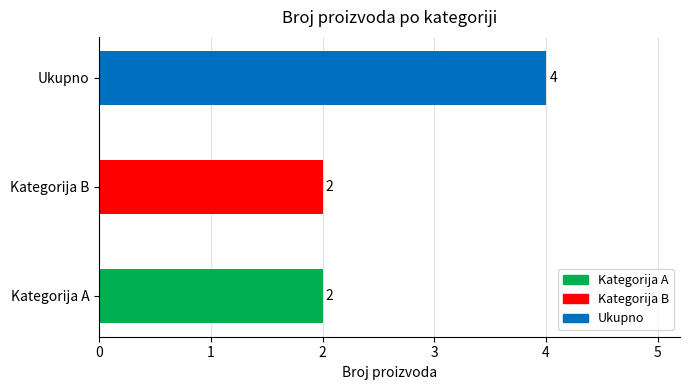

At which category does the chart reach its peak across all series?

Ukupno